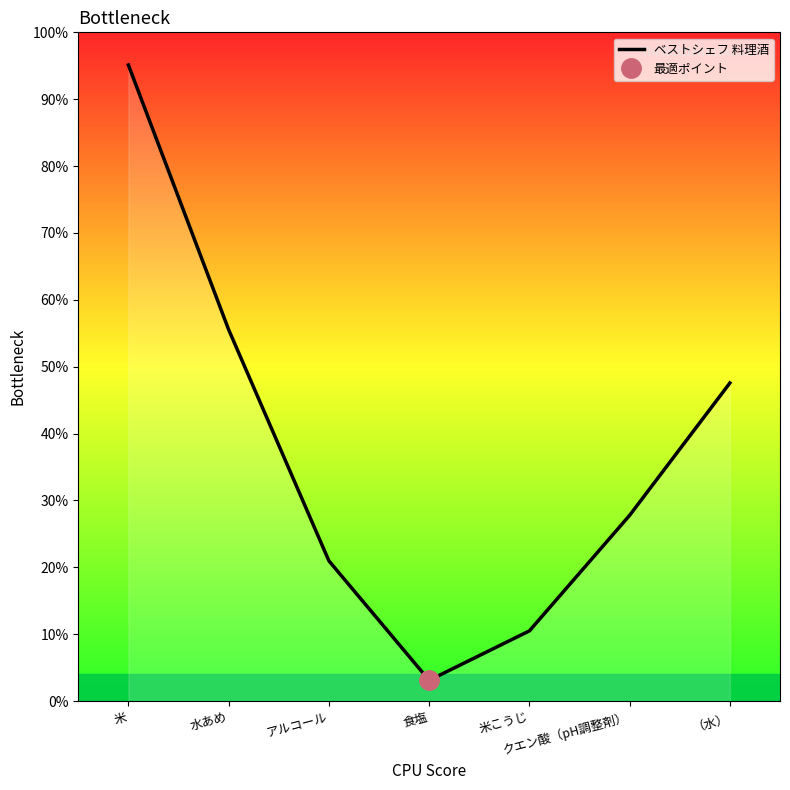

How many lines are shown in the chart?

1